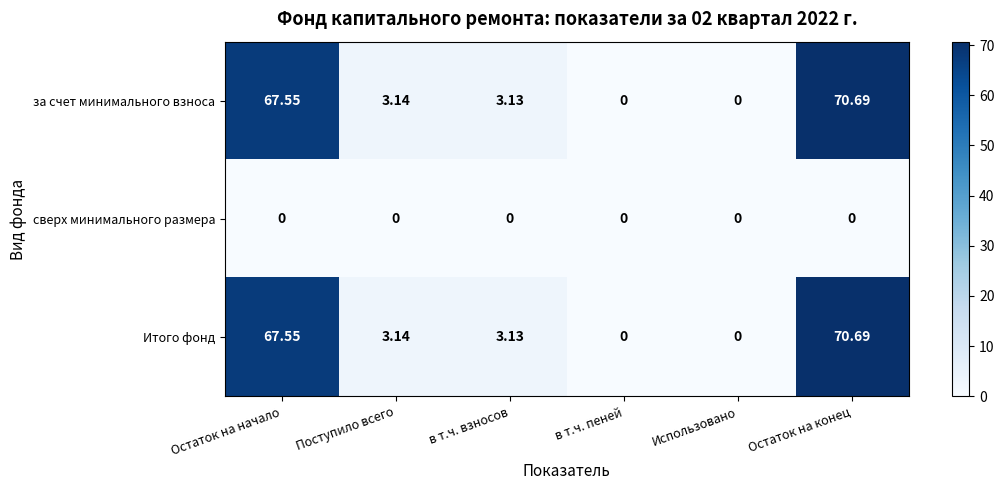

Which category has the highest value across all series?

Остаток на конец